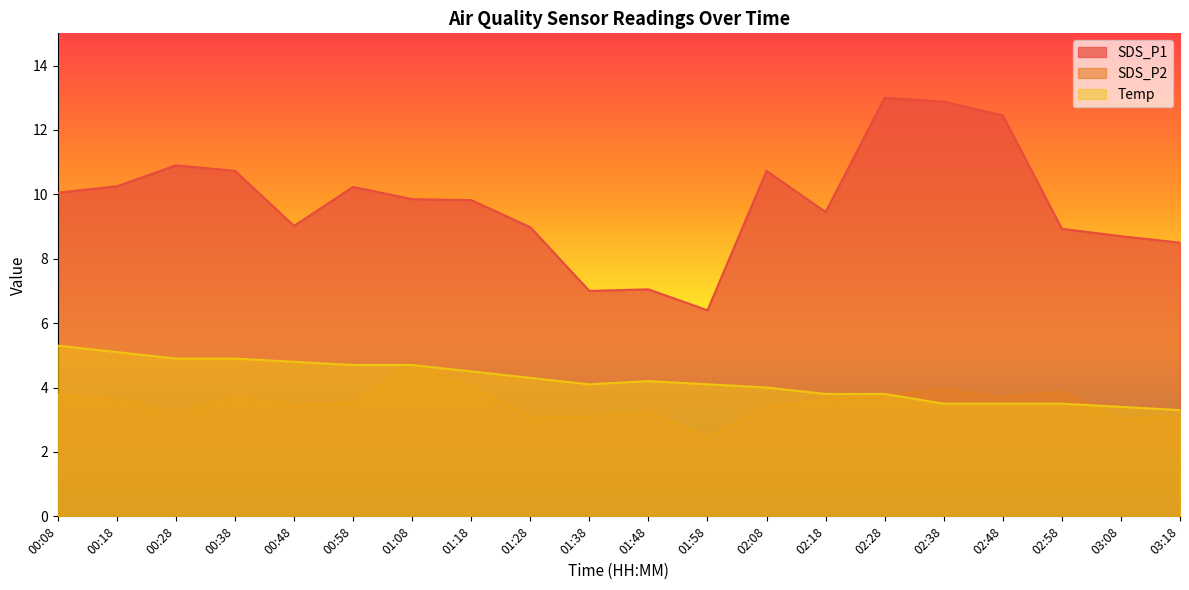

List the series in order of their peak value, highest first.

SDS_P1, Temp, SDS_P2